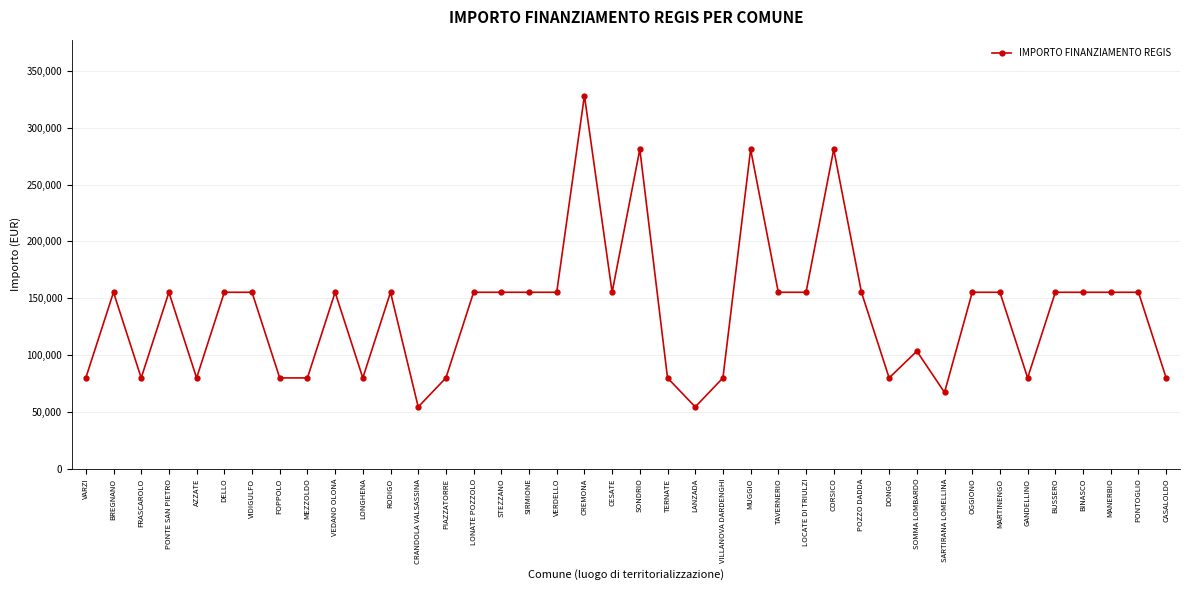

Does the chart have visible grid lines?

Yes